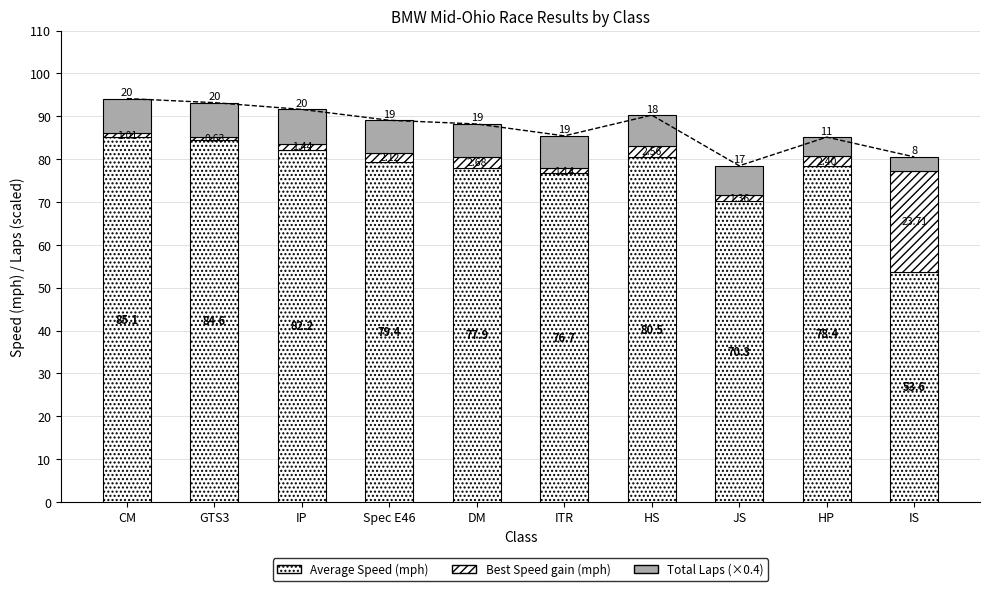

Where does the Best Speed gain (mph) series first go above 2?

Spec E46